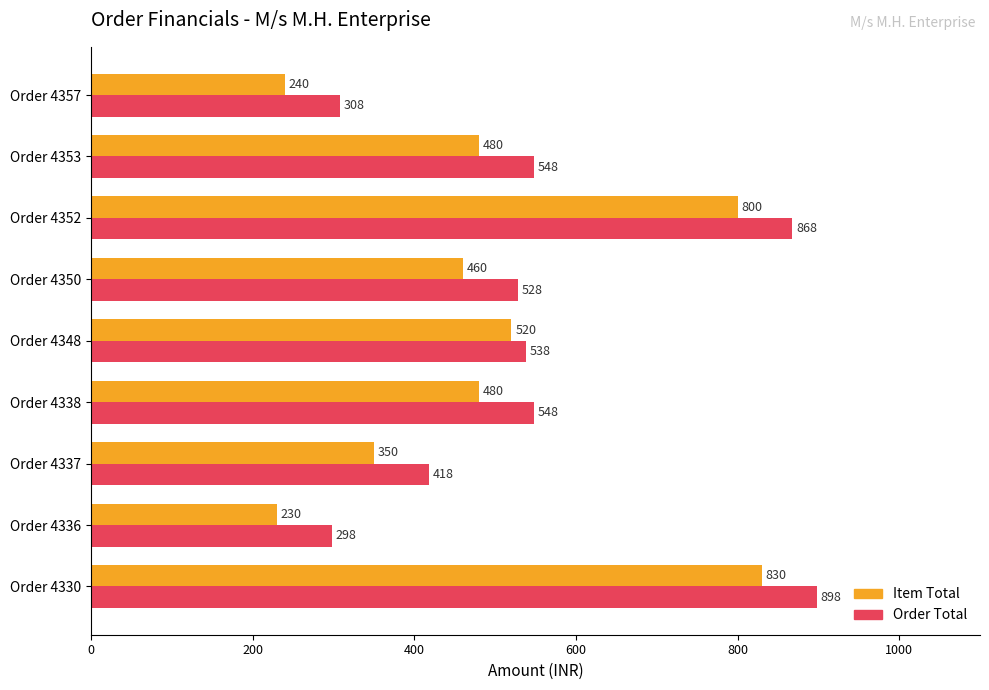

What is the minimum value shown in the chart?

230